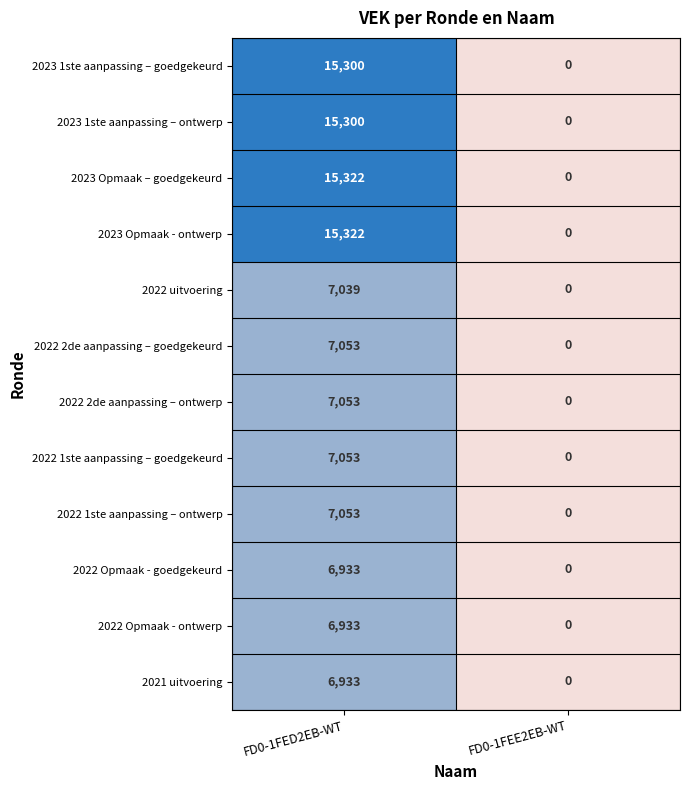

What is the sum of the 2022 Opmaak - ontwerp values at FD0-1FED2EB-WT and FD0-1FEE2EB-WT?

6933